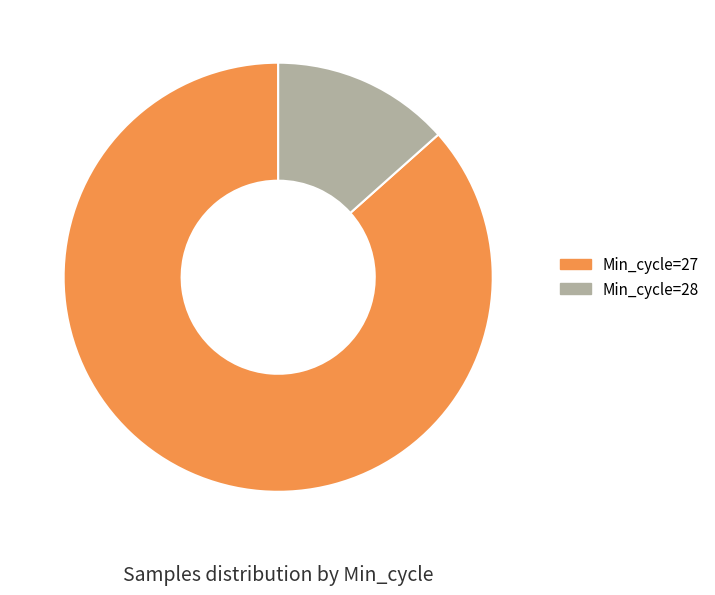

Is there any slice that represents more than half of the pie?

Yes